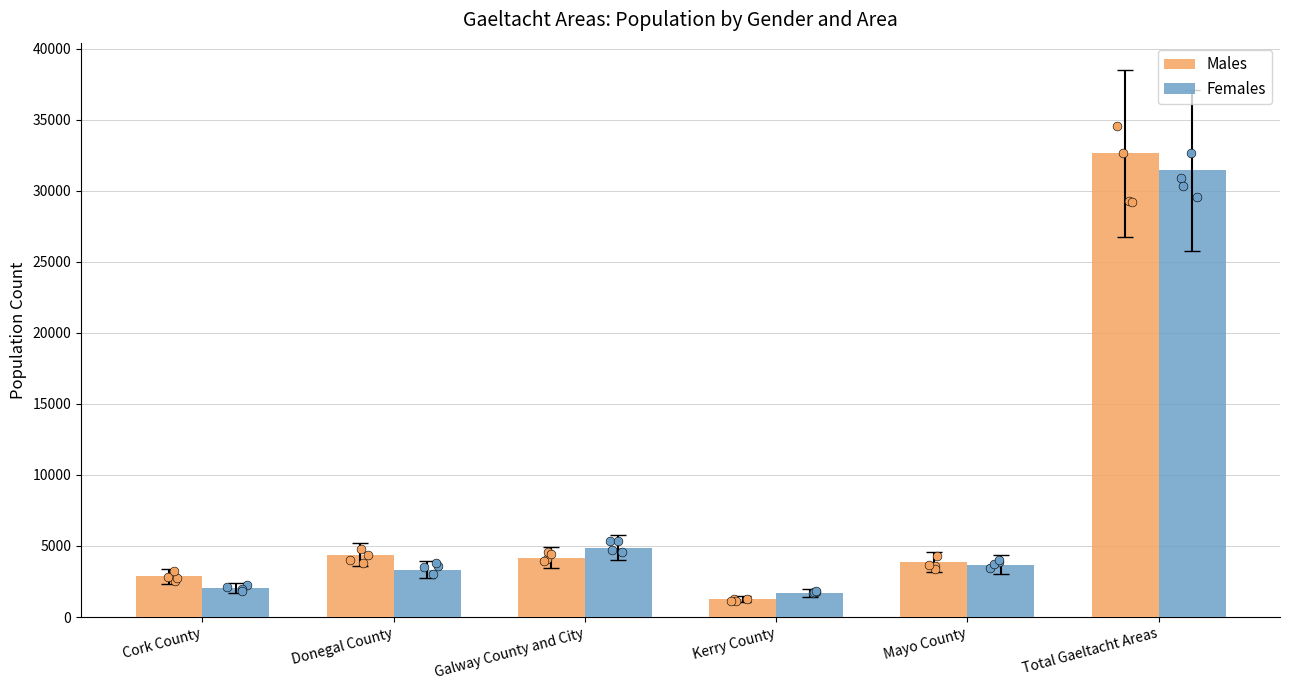

Is the value of Males at Cork County greater than the value of Females at Mayo County?

No